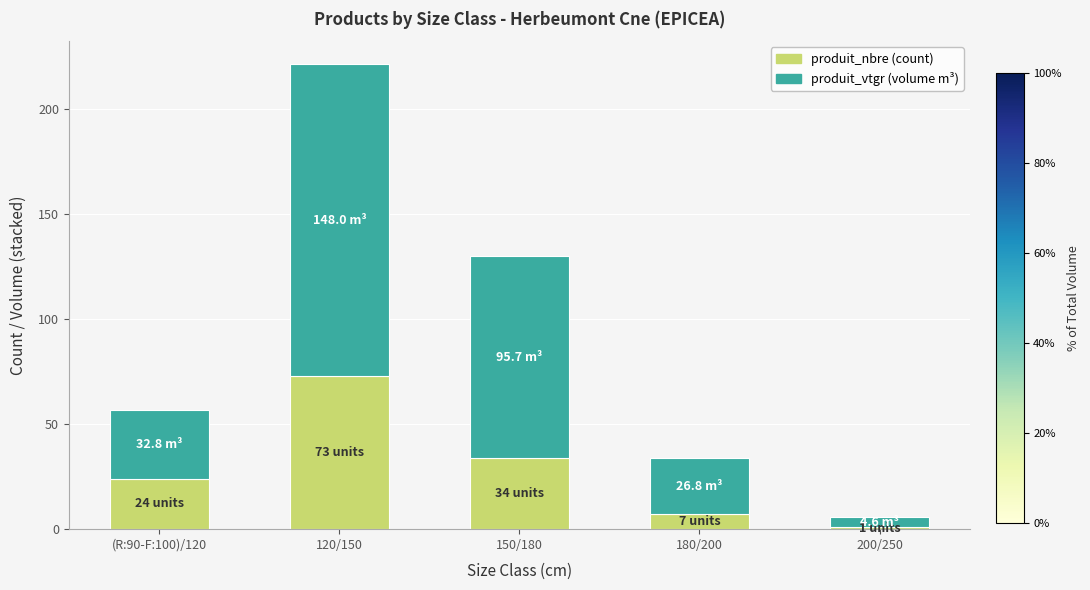

At which category is the sum across all series the highest?

120/150